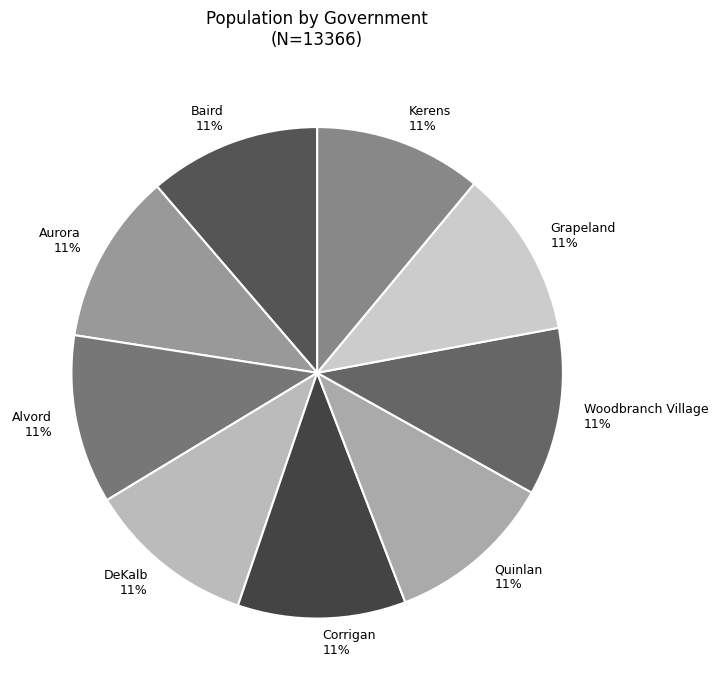

Approximately how many times larger is the value at Kerens compared to Baird?

1.0